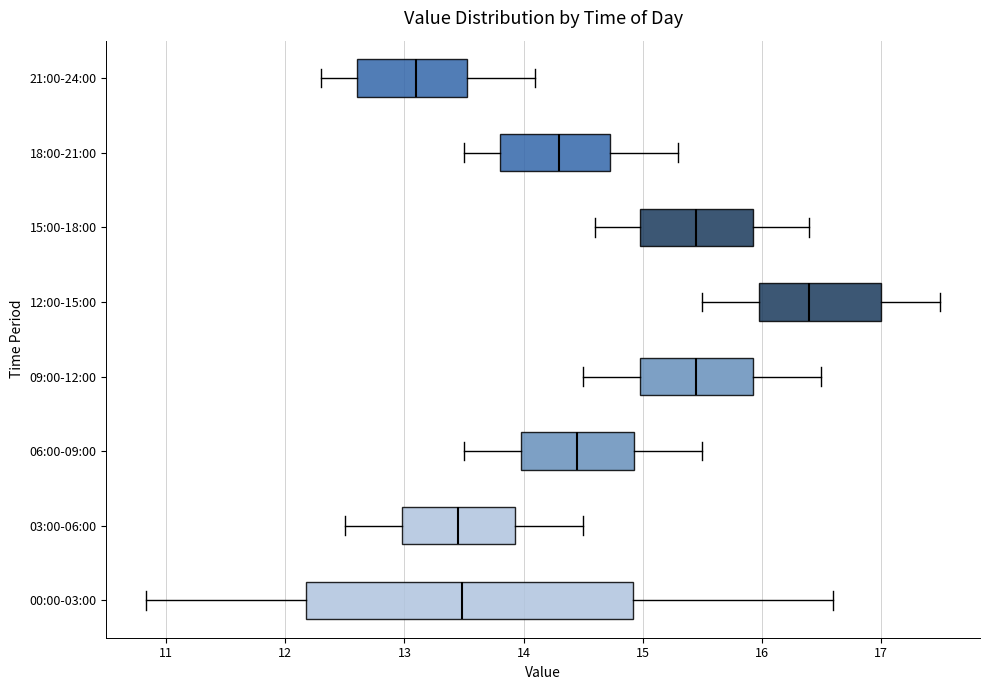

Reading bottom to top, read every box against the x-axis: the position of its median line, the range the box covers, and the ends of its whiskers. The values are not printed on the chart, so give them approximately, as read against the axis.

00:00-03:00: median 13.5, box 12.2 to 14.9, whiskers 10.8 to 16.6
03:00-06:00: median 13.5, box 13.0 to 13.9, whiskers 12.5 to 14.5
06:00-09:00: median 14.5, box 14.0 to 14.9, whiskers 13.5 to 15.5
09:00-12:00: median 15.5, box 15.0 to 15.9, whiskers 14.5 to 16.5
12:00-15:00: median 16.4, box 16.0 to 17.0, whiskers 15.5 to 17.5
15:00-18:00: median 15.5, box 15.0 to 15.9, whiskers 14.6 to 16.4
18:00-21:00: median 14.3, box 13.8 to 14.7, whiskers 13.5 to 15.3
21:00-24:00: median 13.1, box 12.6 to 13.5, whiskers 12.3 to 14.1